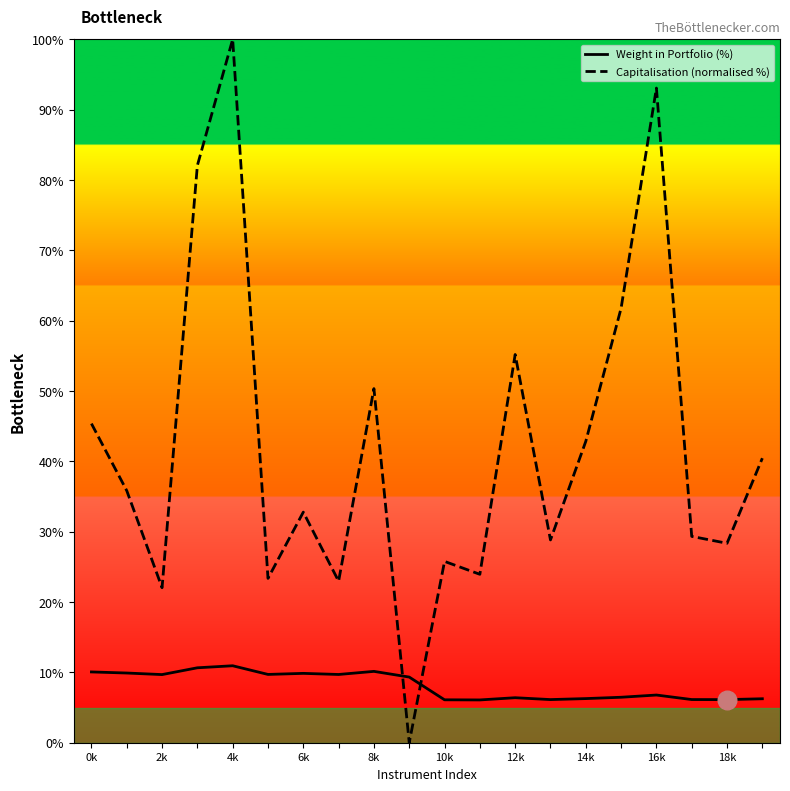

Which series has the largest total across all categories?

Capitalisation (normalised %)